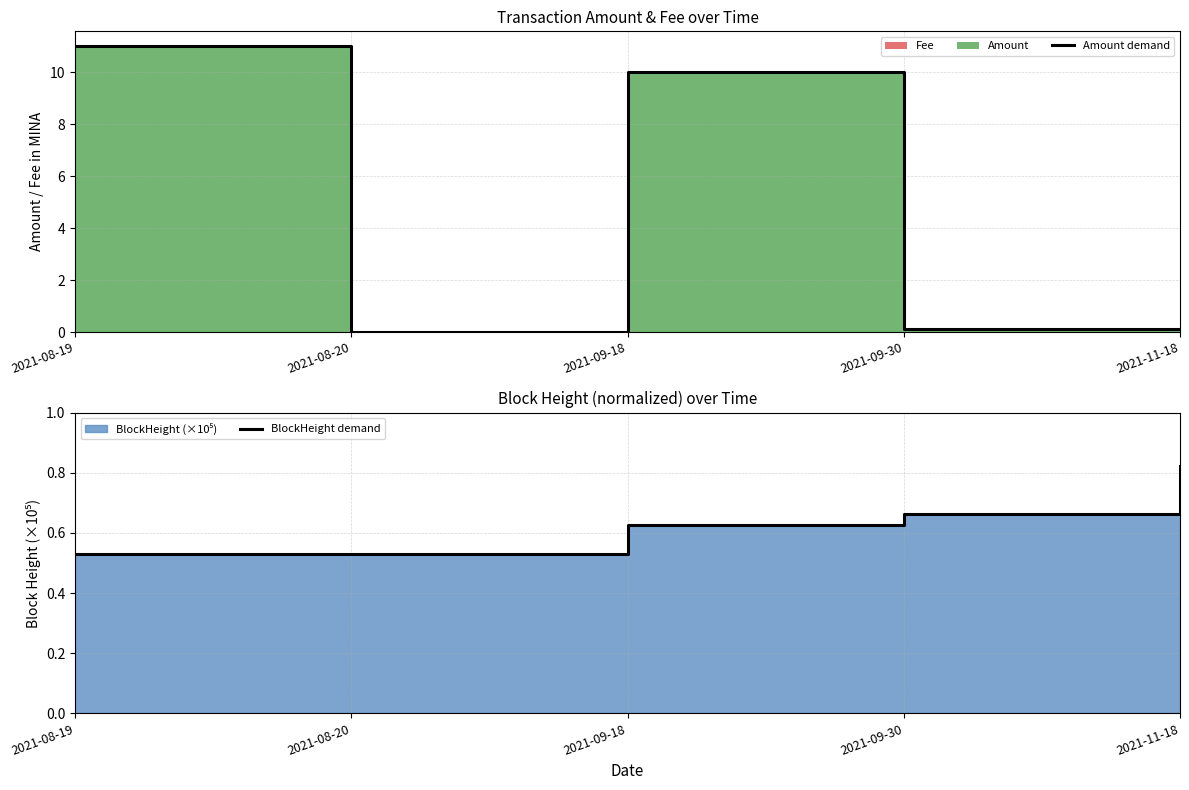

What is the sum of all Amount demand values?

21.3